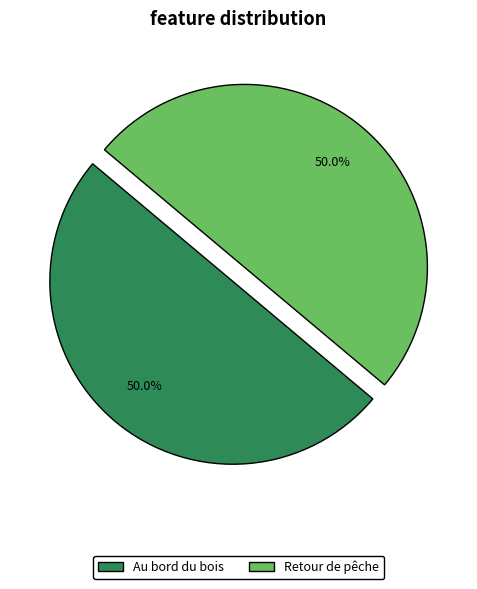

Combined, do Retour de pêche and Au bord du bois account for over 50%?

Yes